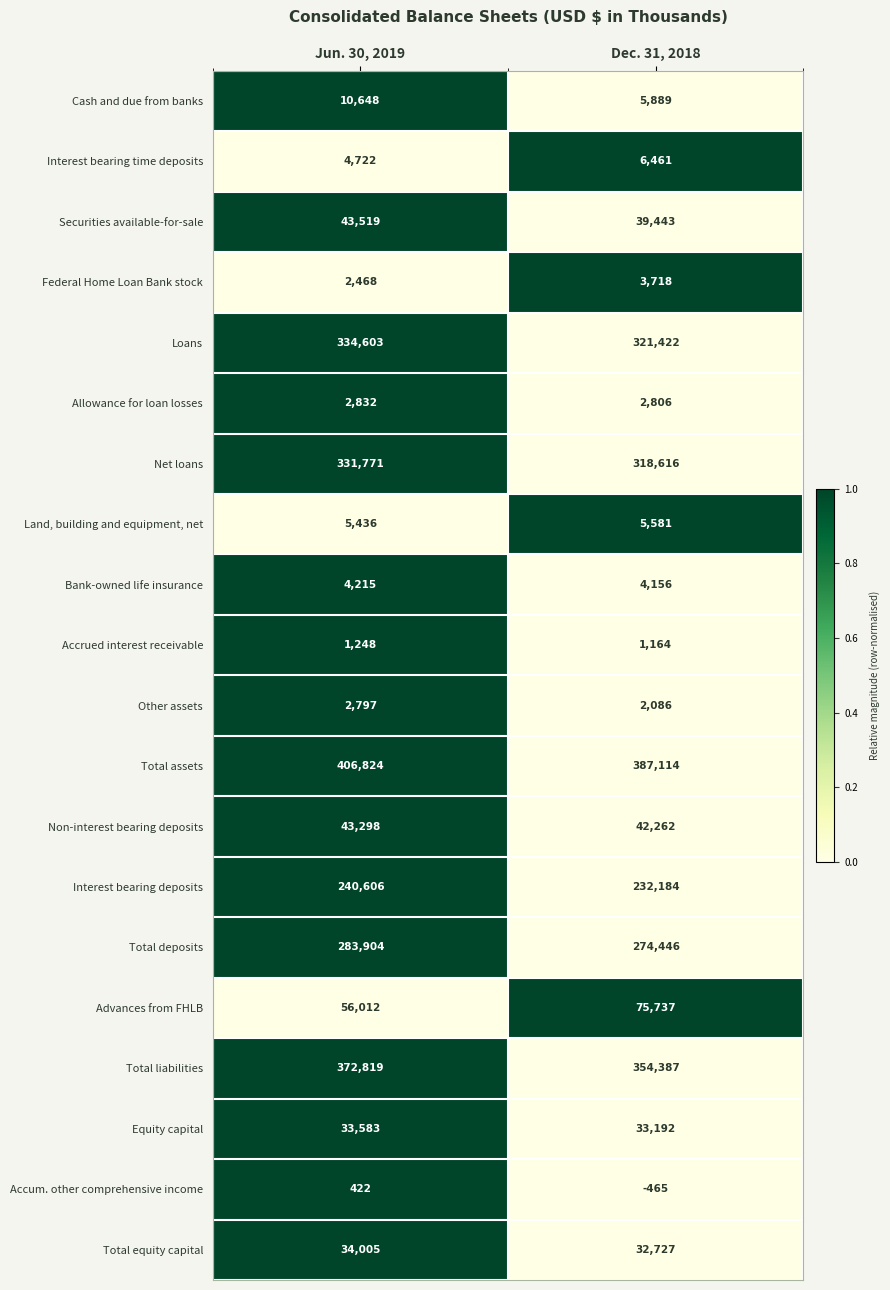

What is the total value across all series at Dec. 31, 2018?

2142926